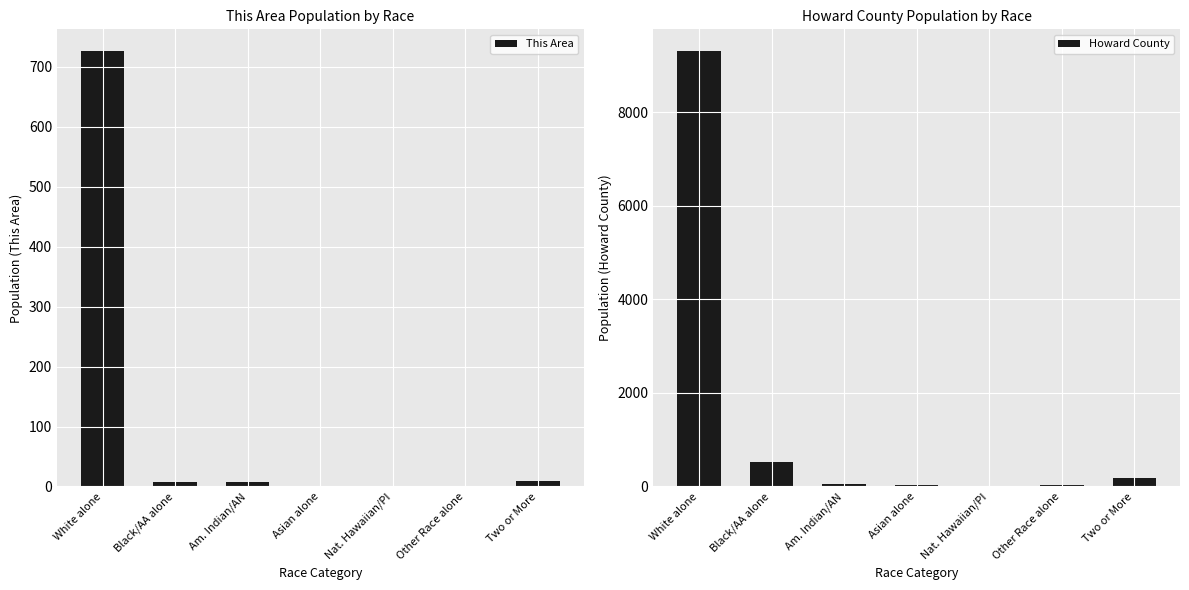

Rank the categories by Howard County value from highest to lowest.

White alone, Black/AA alone, Two or More, Am. Indian/AN, Other Race alone, Asian alone, Nat. Hawaiian/PI